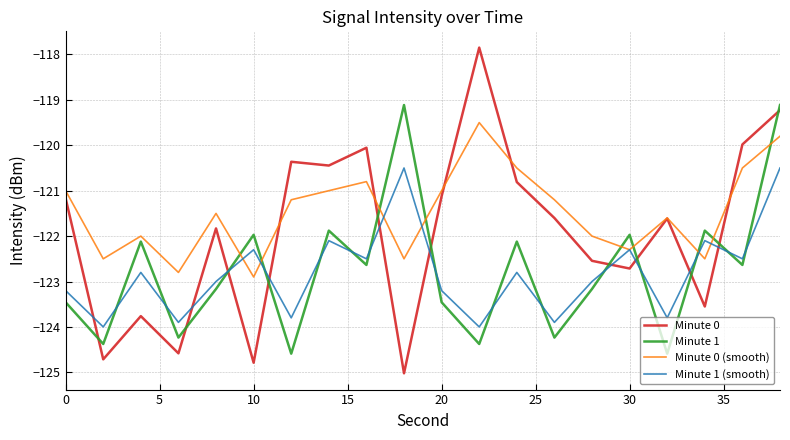

How many intersections are there between Minute 0 and Minute 1 (smooth)?

10